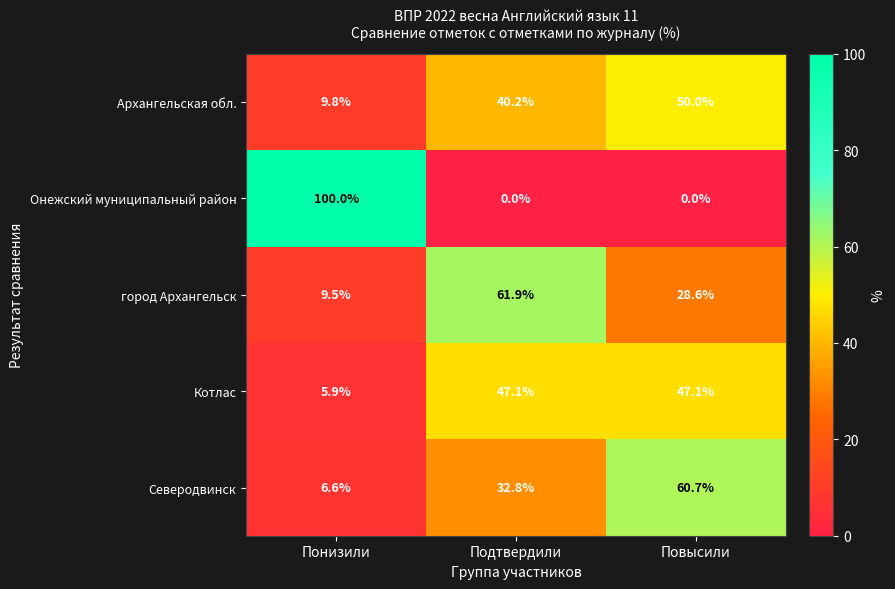

Which series has the largest range (max minus min)?

Онежский муниципальный район